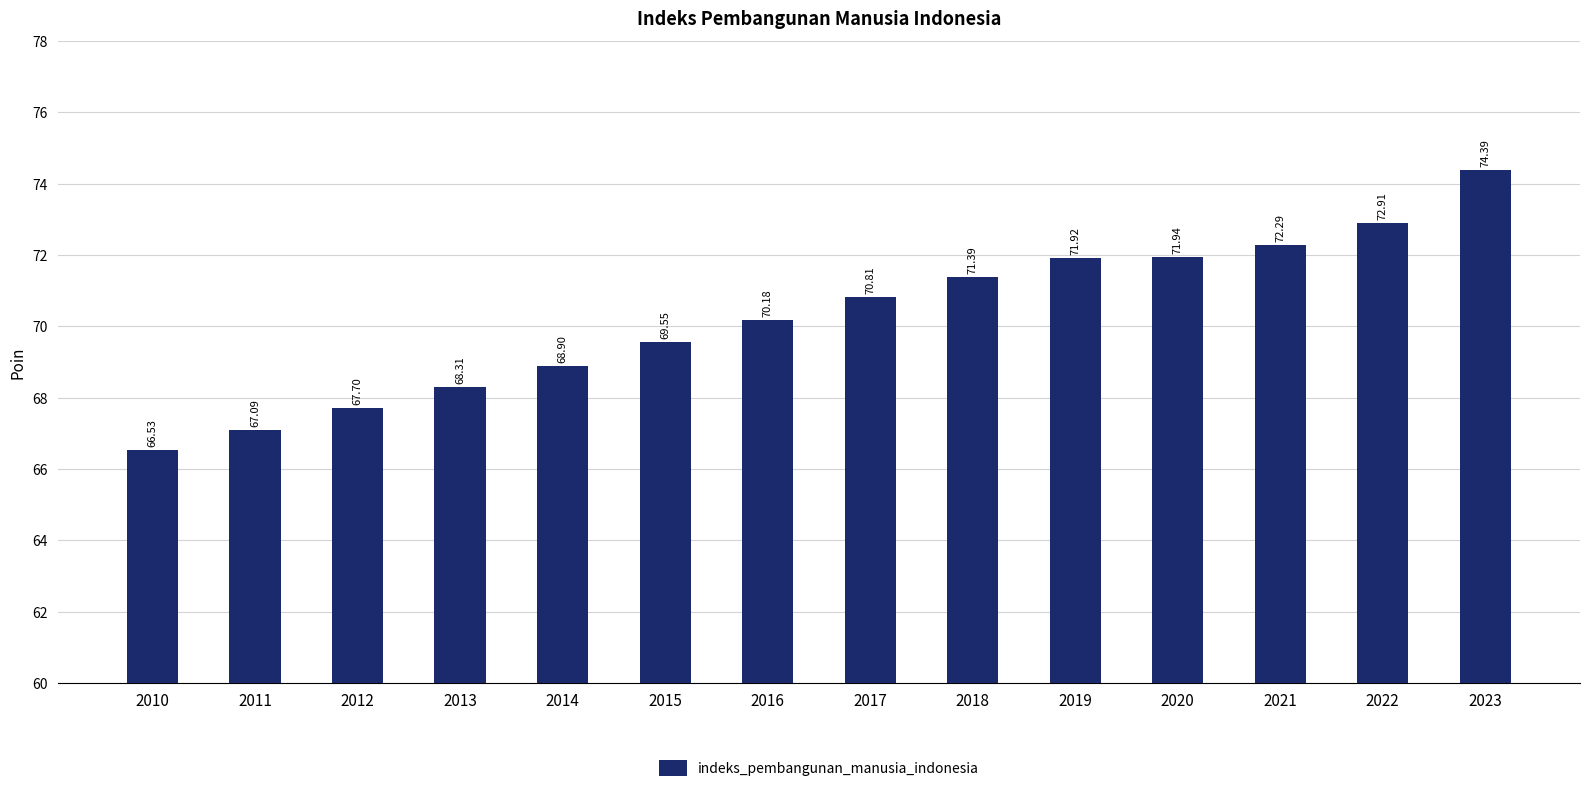

How many values are below 70?

6